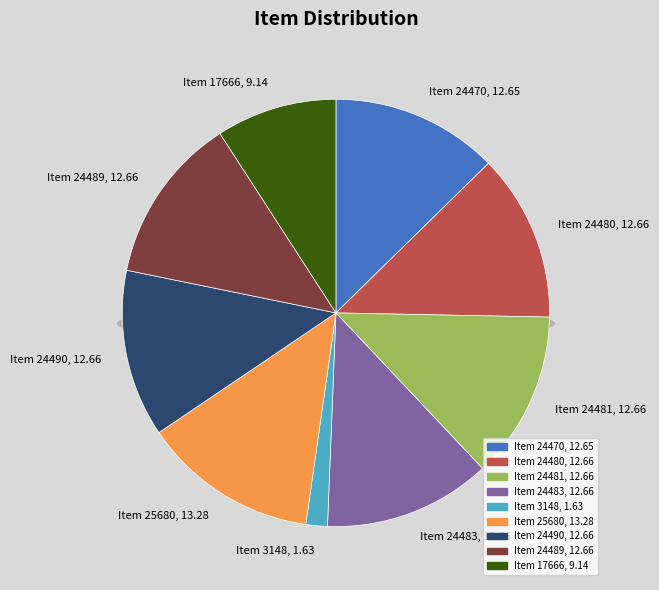

Rank the categories by value from highest to lowest.

Item 25680, Item 24490, Item 24489, Item 24483, Item 24481, Item 24480, Item 24470, Item 17666, Item 3148